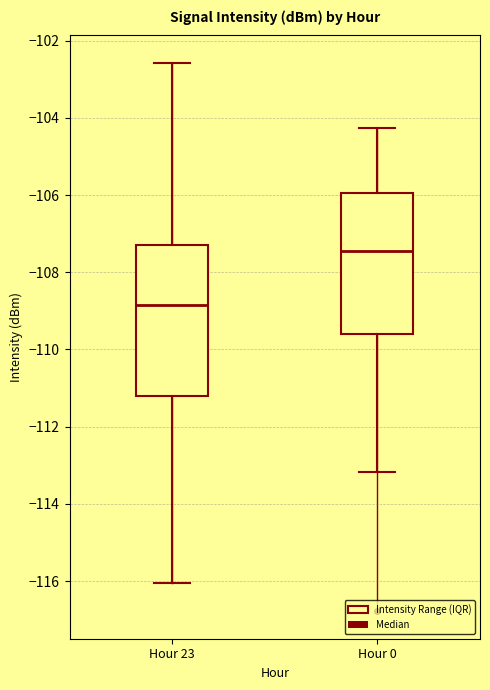

Reading left to right, read every box against the y-axis: the position of its median line, the range the box covers, and the ends of its whiskers. The values are not printed on the chart, so give them approximately, as read against the axis.

Hour 23: median -108.8, box -111.2 to -107.4, whiskers -116.0 to -102.6
Hour 0: median -107.4, box -109.6 to -106.0, whiskers -113.2 to -104.2